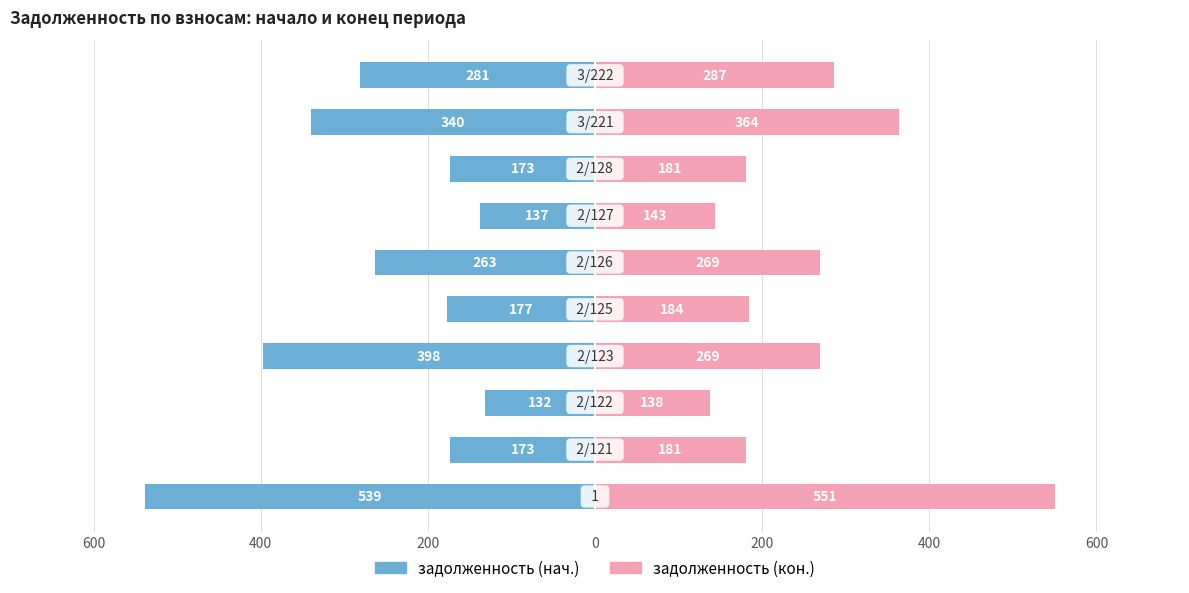

Rank the series at 400 from lowest to highest value.

задолженность (нач.), задолженность (кон.)